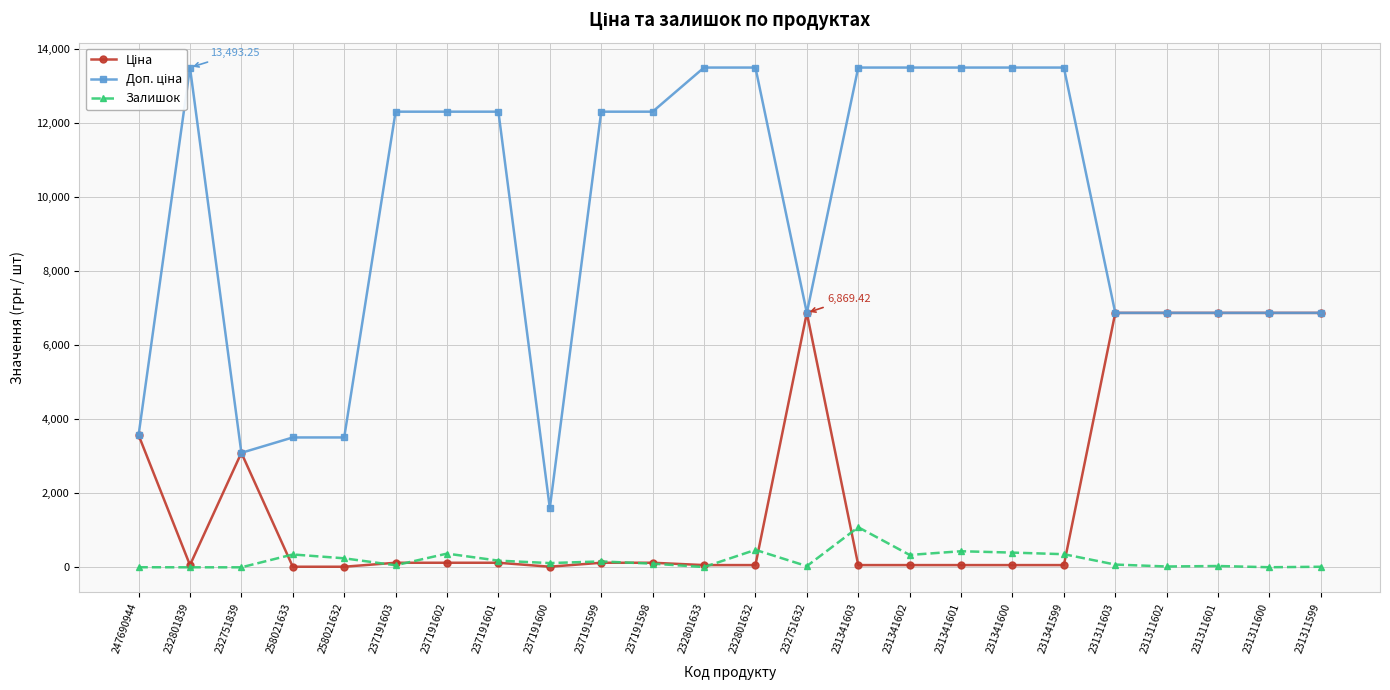

Rank the series by their maximum value, from lowest to highest.

Залишок, Ціна, Доп. ціна